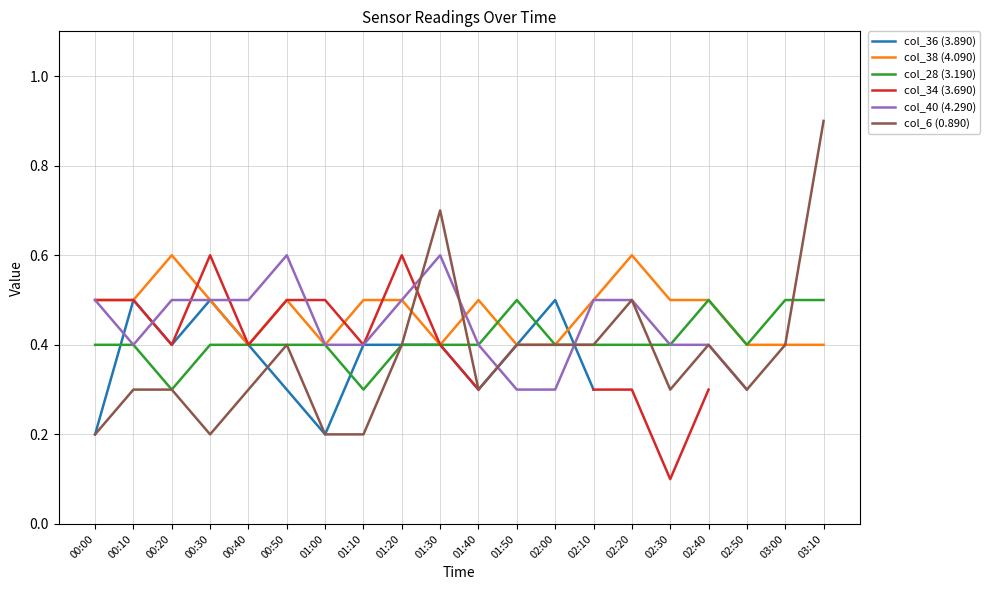

What is the difference between the highest and lowest values at 02:10?

0.2